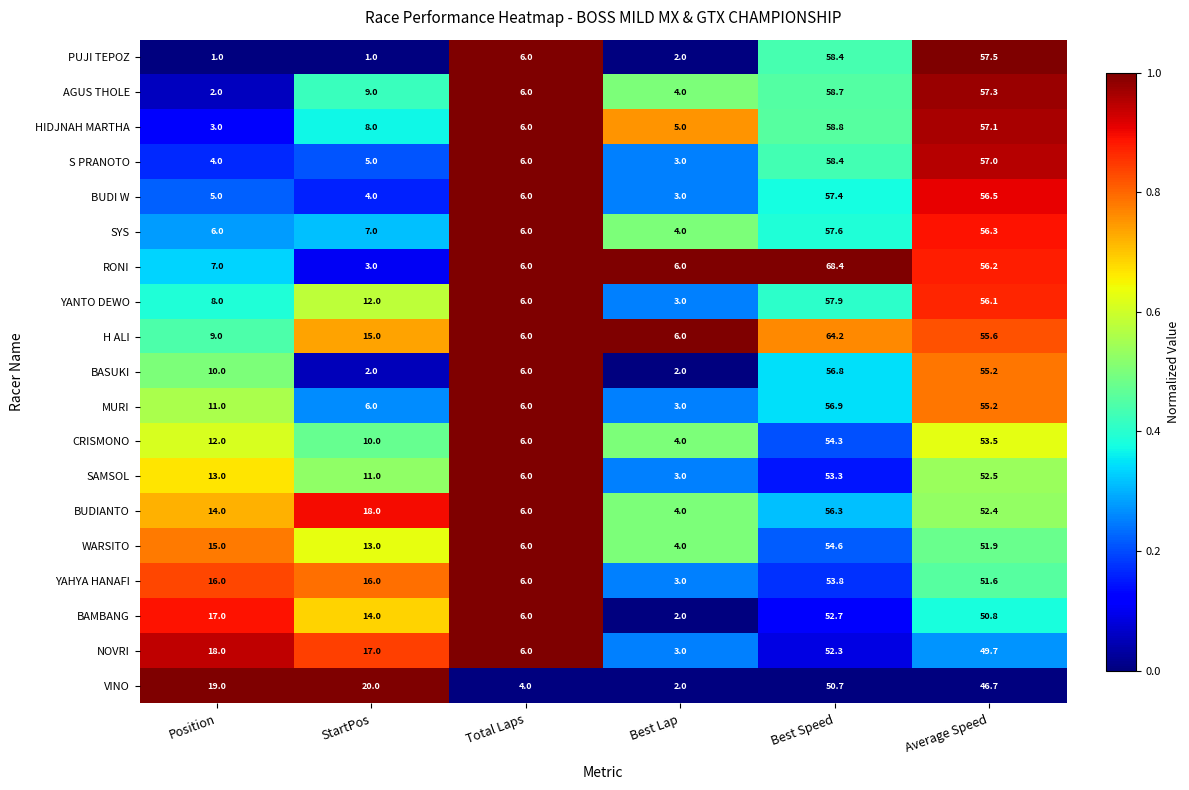

True or false: BUDIANTO has a value of 18.0 at StartPos.

True